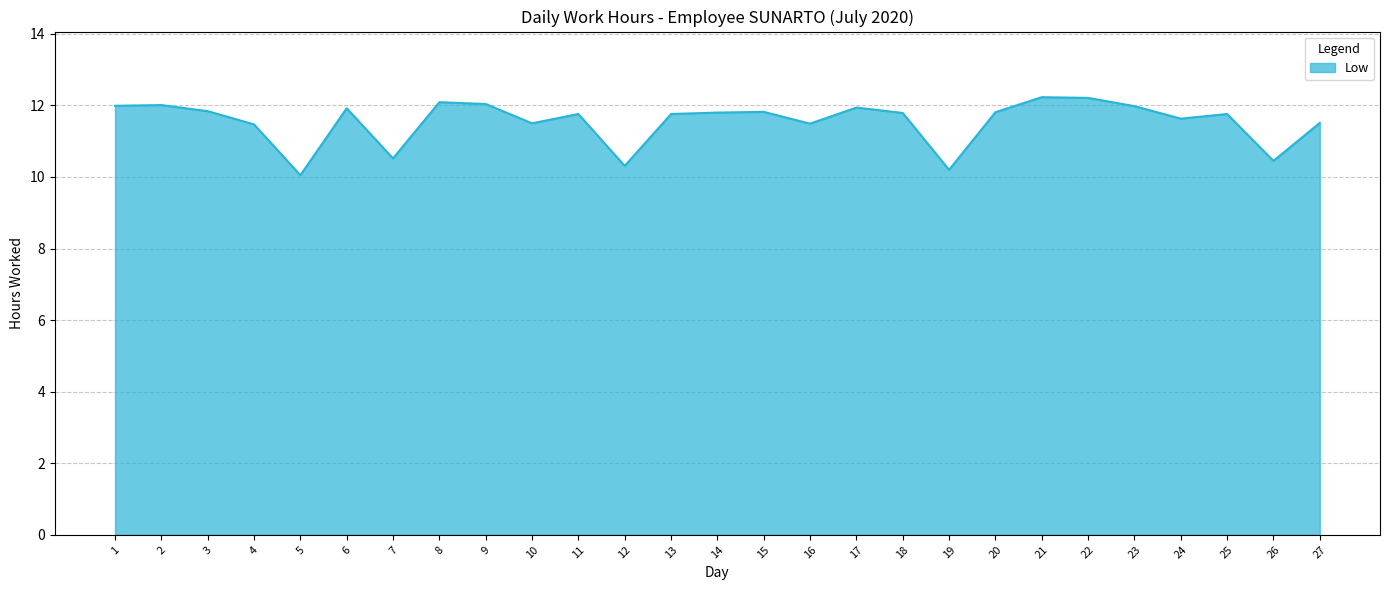

Approximately how many times larger is the value at 21 compared to 15?

1.0